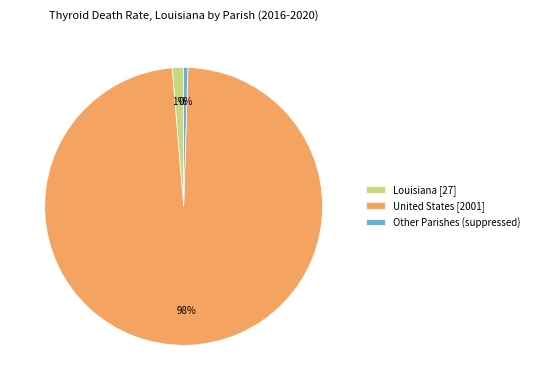

Is there a majority slice in this chart?

Yes